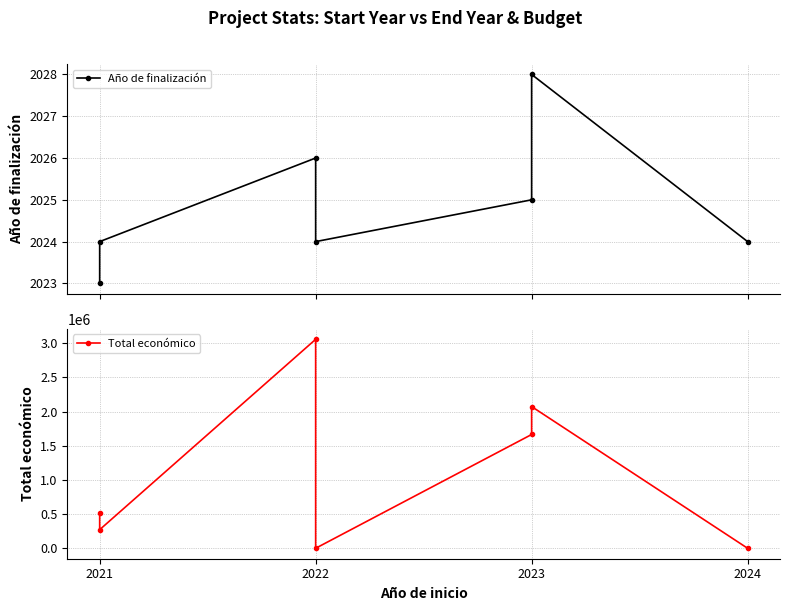

Count the number of categories in the chart.

7